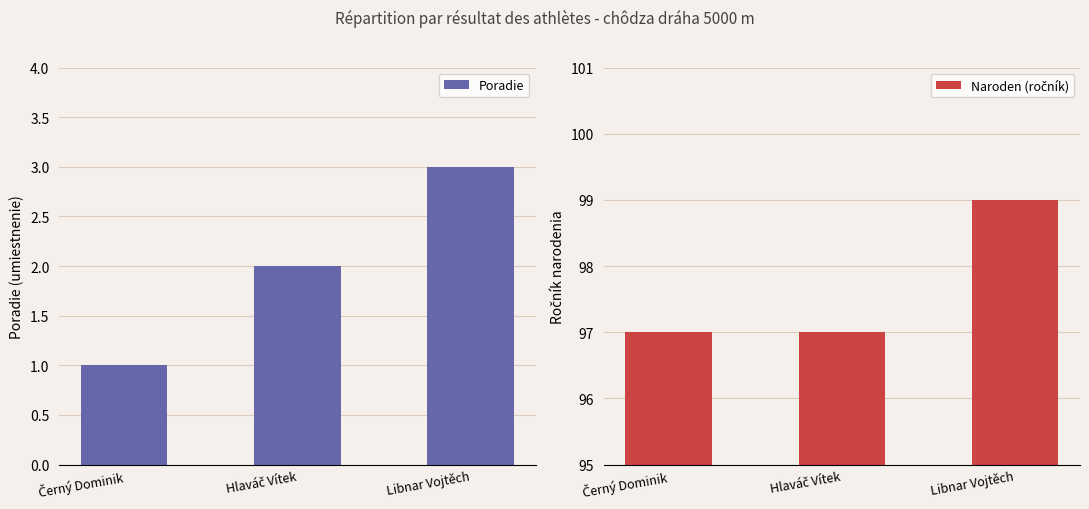

How many bars are there in each group?

2